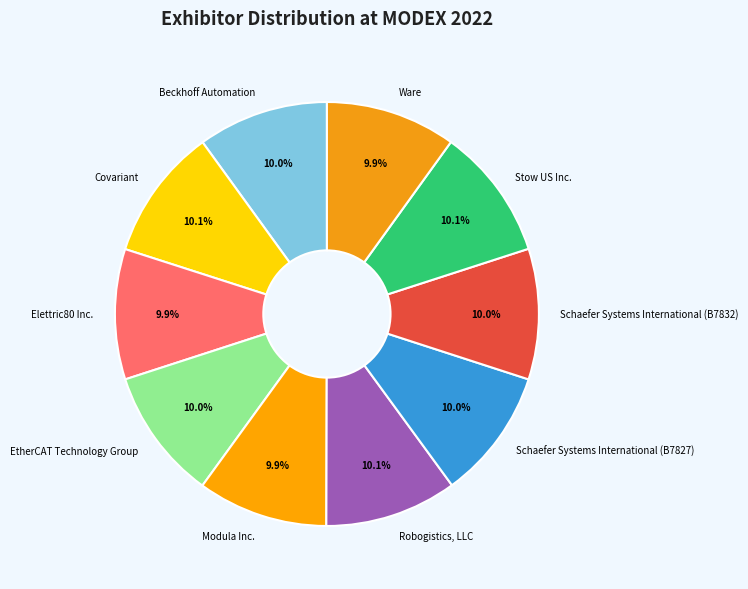

Is there any slice that represents more than half of the pie?

No